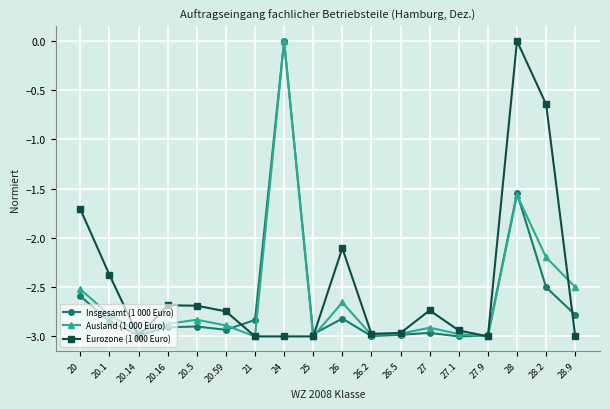

Between 27.1 and 28, which series saw the biggest shift?

Eurozone (1 000 Euro)